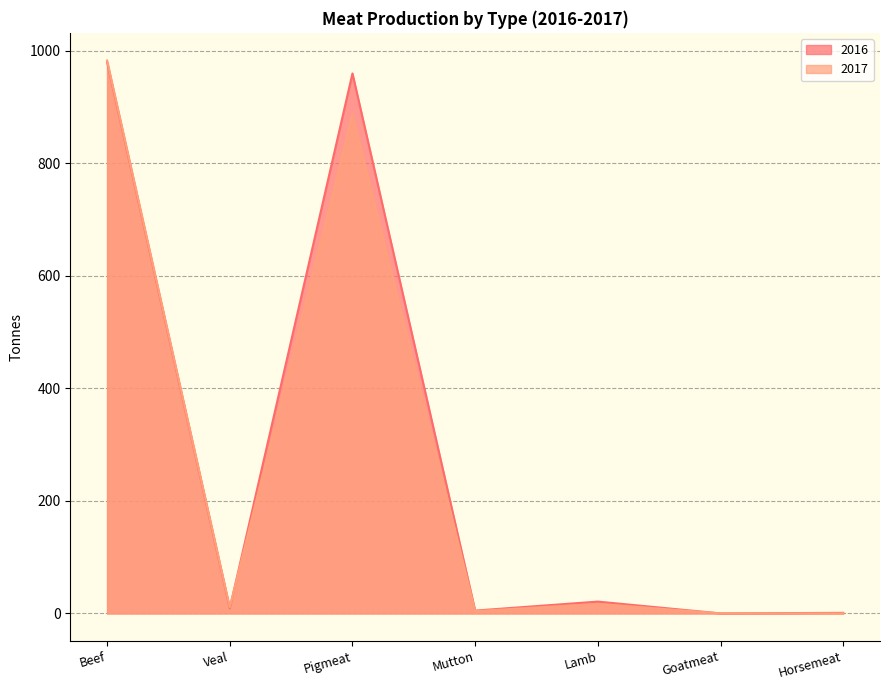

Is it true that 2017 equals 16 at Veal?

False